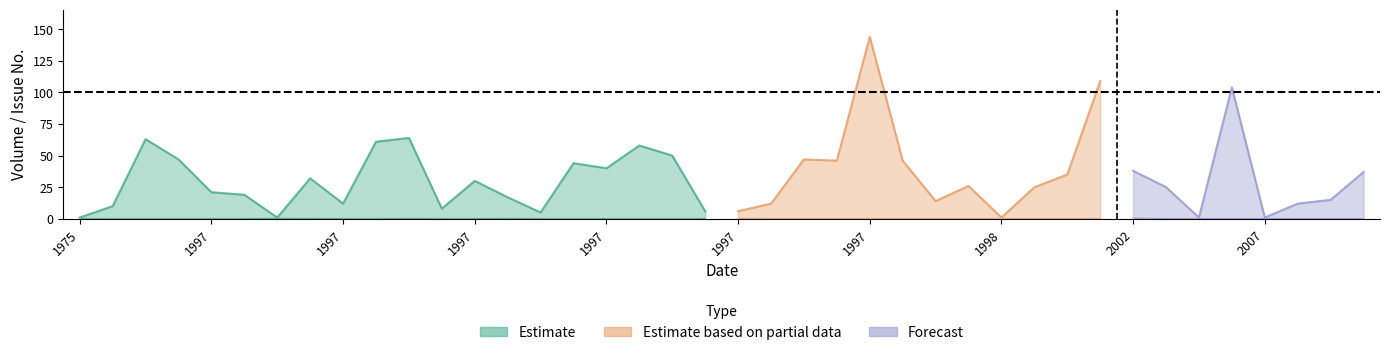

Reading left to right, transcribe all the data shown in this chart.

num_first_vol_online: 1996=63	1997=61	1997=5	1997=47	1997=47	1997=144	1997=6	1997=6	1997=12	2005=104	2007=1	1997=46	1997=26	2000=25	1997=46	2003=25	1997=14	2000=35	2013=37	1975=1	1997=44	1997=58	1997=17	1997=30	1997=8	2008=12	2002=38	2009=15	1997=64	1996=10	2000=109	1997=12	1997=32	1997=1	1998=1	1997=19	1997=21	2005=1	1997=40	1997=50
num_first_issue_online: 1996=1	1997=1	1997=1	1997=1	1997=1	1997=1	1997=1	1997=2	1997=1	2005=1	2007=1	1997=1	1997=1	2000=1	1997=1	2003=1	1997=1	2000=1	2013=1	1975=1	1997=1	1997=1	1997=2	1997=1	1997=1	2008=1	2002=4	2009=1	1997=2	1996=1	2000=1	1997=1	1997=2	1997=3	1998=1	1997=1	1997=1	2005=1	1997=1	1997=1